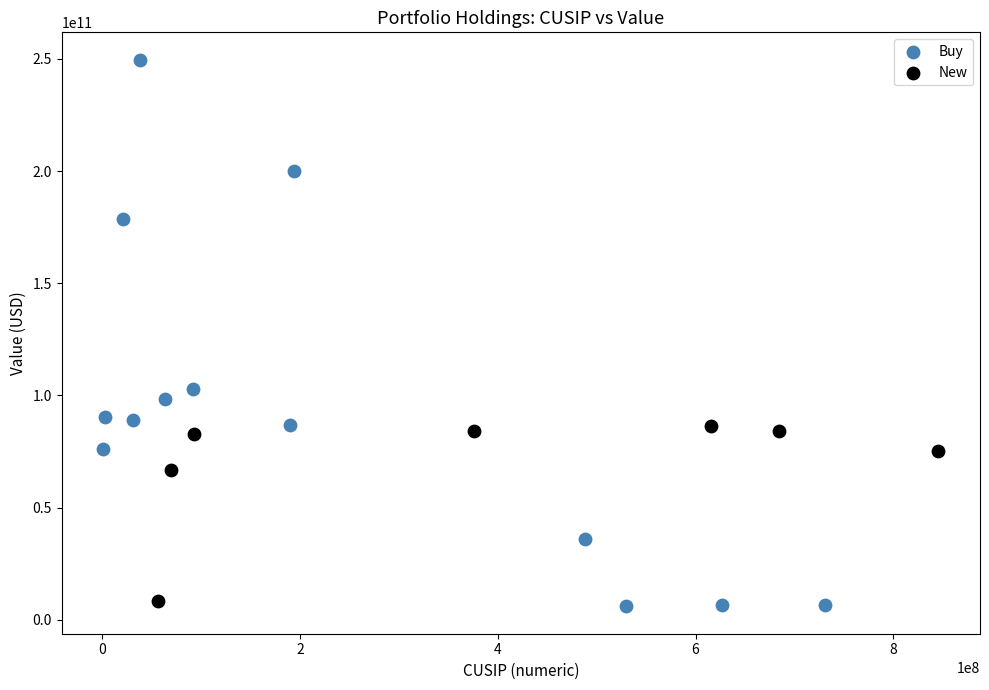

Which series reaches the minimum Y coordinate?

Buy